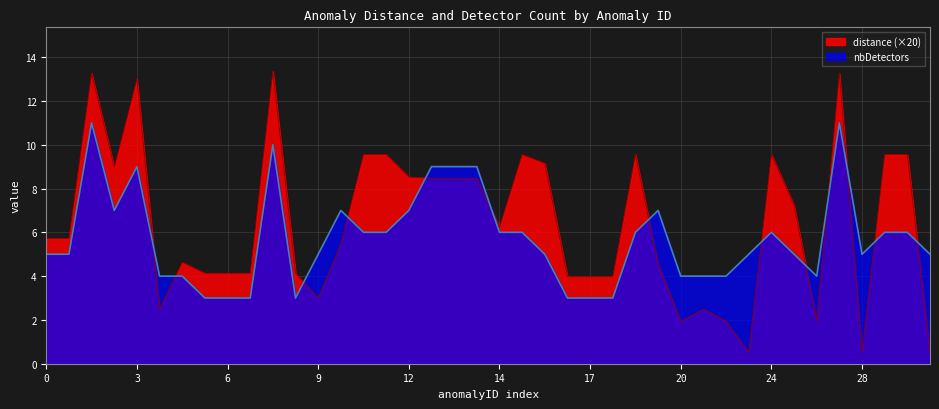

Rank the series by their average value, from highest to lowest.

distance (×20), nbDetectors